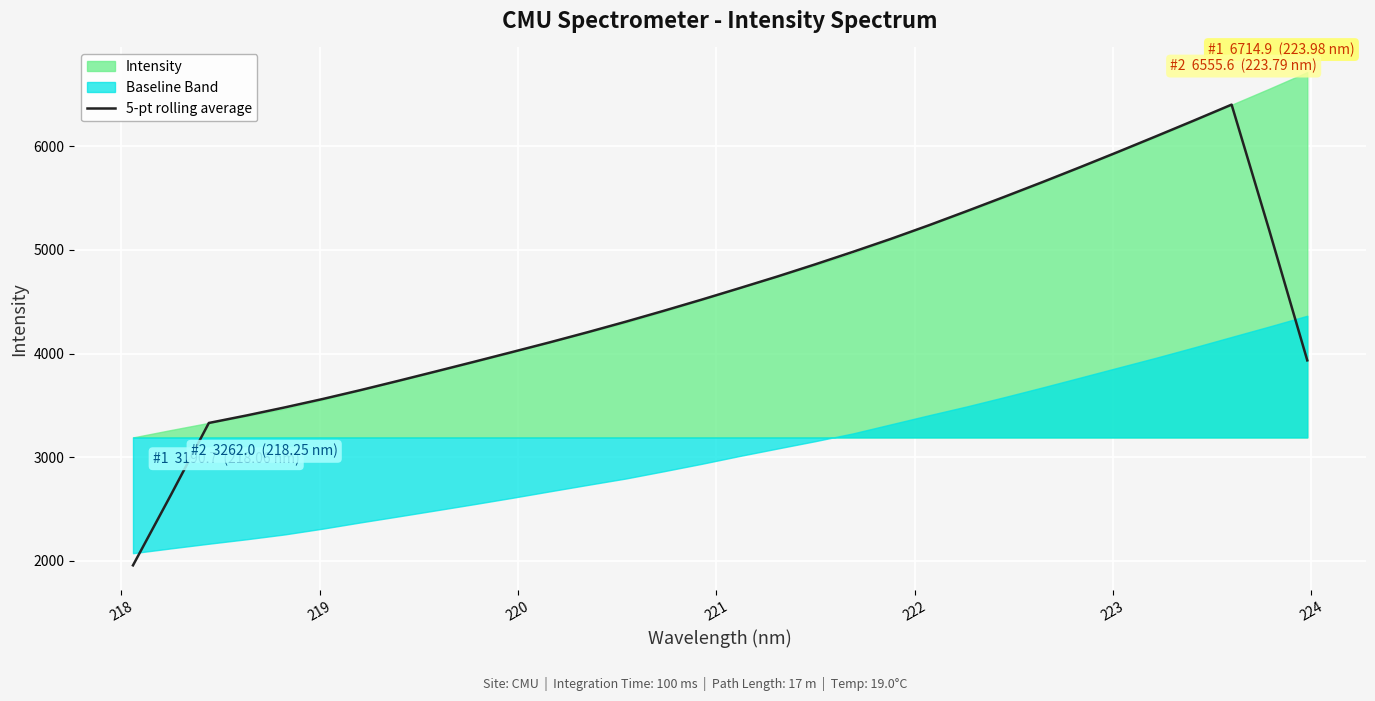

Reading right to left, list all the values displayed in this chart.

3934.1	5182.9	6401.1	6247.1	6095.3	5945.4	5798.1	5653.5	5512.2	5373.4	5237.1	5106.3	4981.2	4860.3	4743.0	4630.5	4519.7	4412.0	4307.2	4206.3	4108.7	4014.3	3920.7	3828.3	3736.8	3647.0	3561.1	3480.0	3403.0	3330.2	2636.3	1956.8